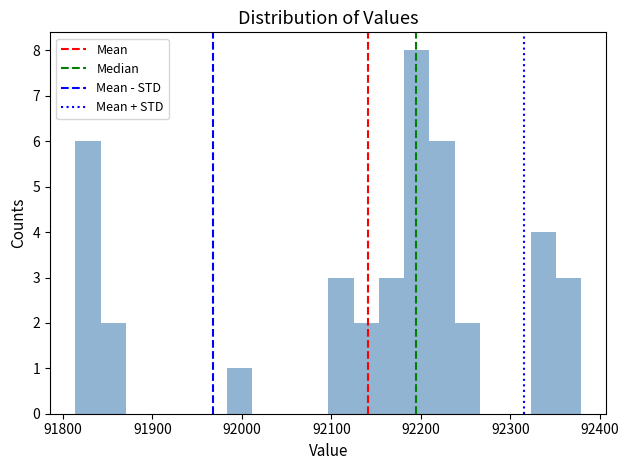

Around what value on the x-axis is the tallest bar? Give the approximate position of its centre, as read against the axis.

92200